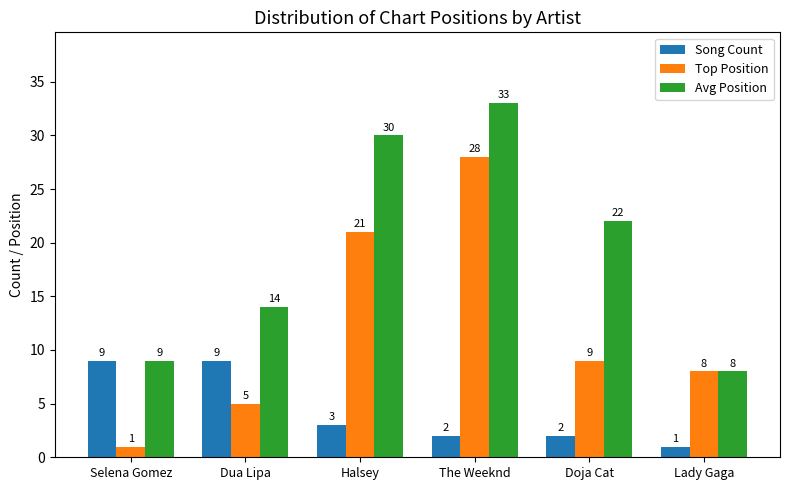

Reading left to right, list all the values displayed in this chart.

Song Count: Selena Gomez=9	Dua Lipa=9	Halsey=3	The Weeknd=2	Doja Cat=2	Lady Gaga=1
Top Position: Selena Gomez=1	Dua Lipa=5	Halsey=21	The Weeknd=28	Doja Cat=9	Lady Gaga=8
Avg Position: Selena Gomez=9	Dua Lipa=14	Halsey=30	The Weeknd=33	Doja Cat=22	Lady Gaga=8